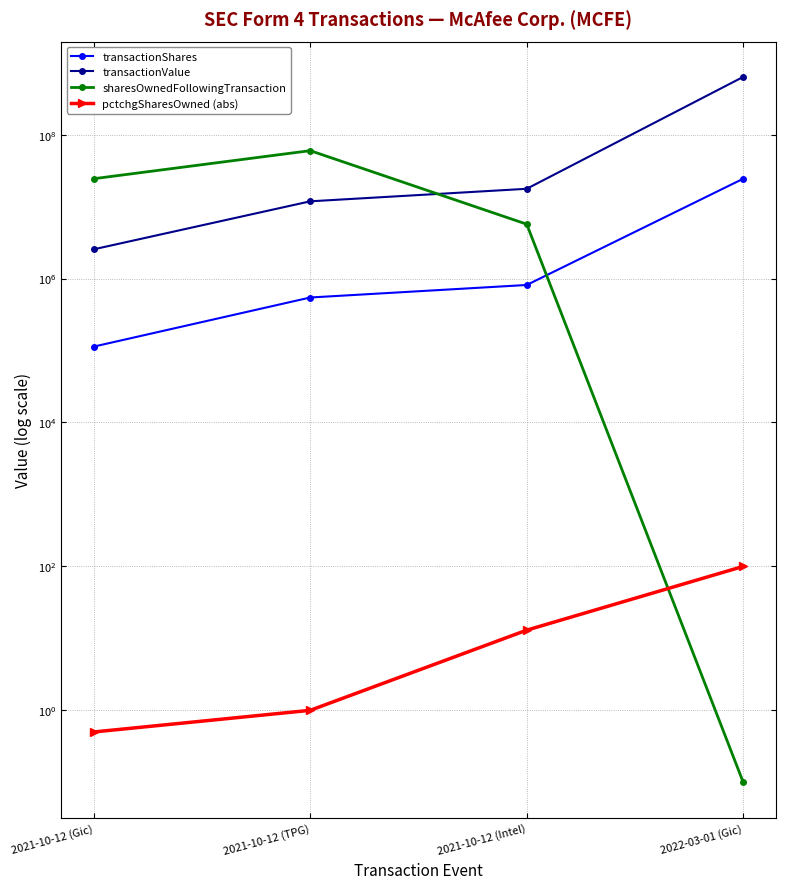

Which series ends up on top after the final intersection of transactionShares and sharesOwnedFollowingTransaction?

transactionShares